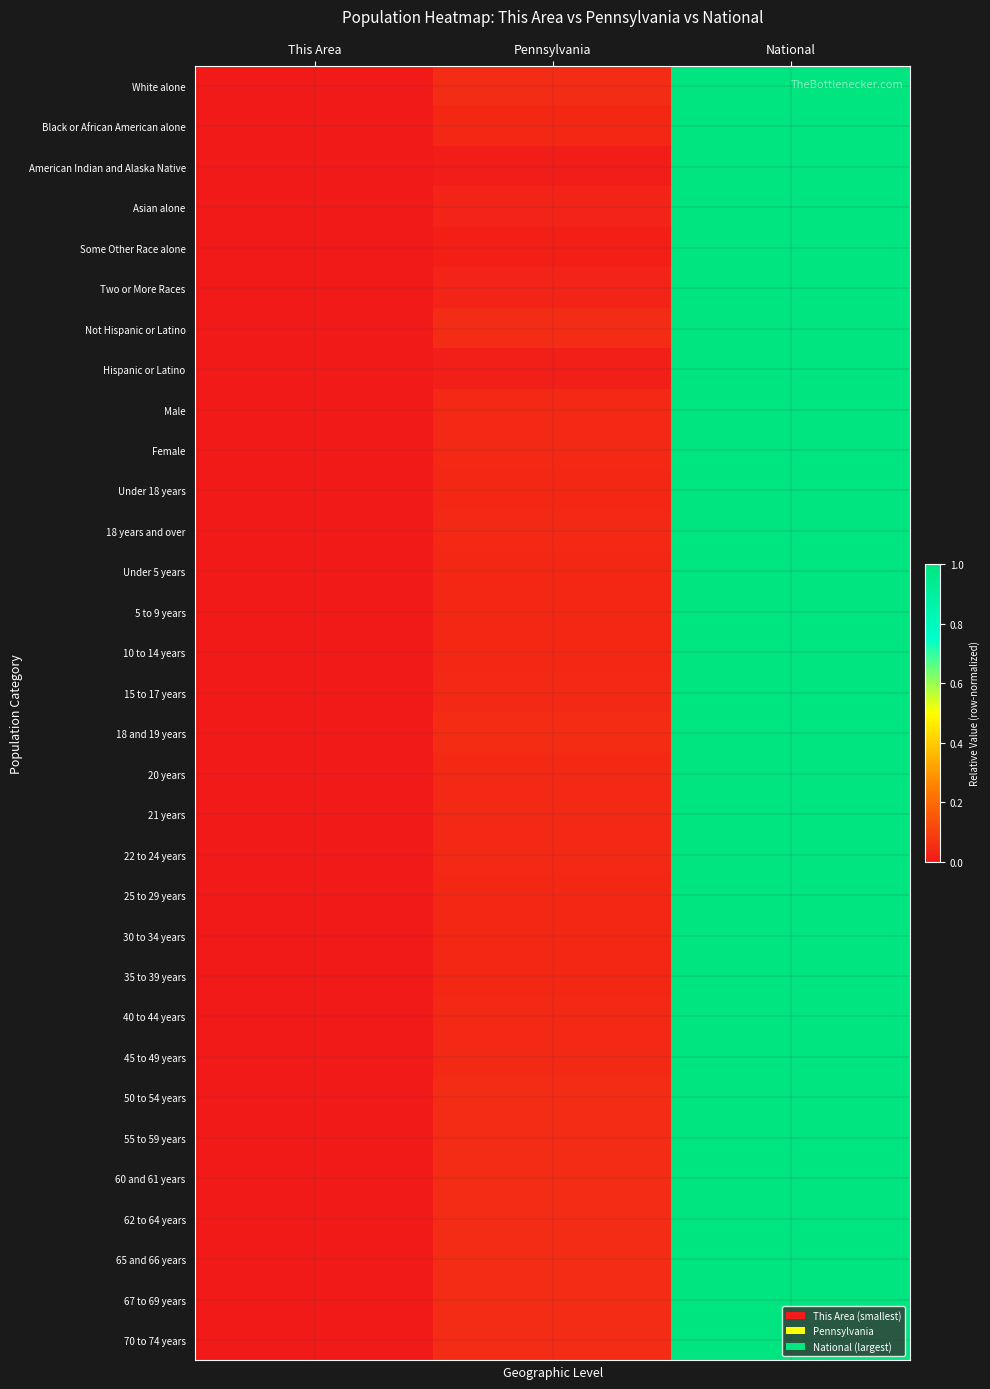

Rank the series at Pennsylvania from highest to lowest value.

18 and 19 years, White alone, Not Hispanic or Latino, 70 to 74 years, 67 to 69 years, 55 to 59 years, 62 to 64 years, 50 to 54 years, 60 and 61 years, 65 and 66 years, 20 years, 18 years and over, 45 to 49 years, 21 years, Female, Male, 40 to 44 years, 15 to 17 years, 22 to 24 years, 10 to 14 years, 35 to 39 years, Under 18 years, 5 to 9 years, 25 to 29 years, 30 to 34 years, Under 5 years, Black or African American alone, Two or More Races, Asian alone, Some Other Race alone, Hispanic or Latino, American Indian and Alaska Native